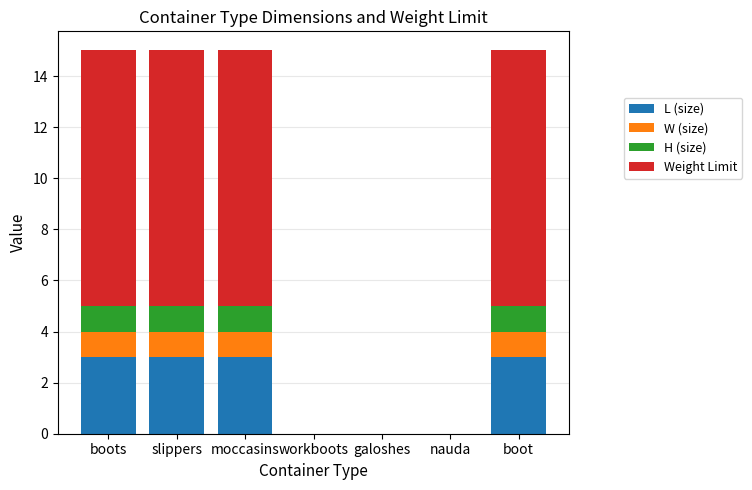

Is it true that L (size) equals 0 at workboots?

True